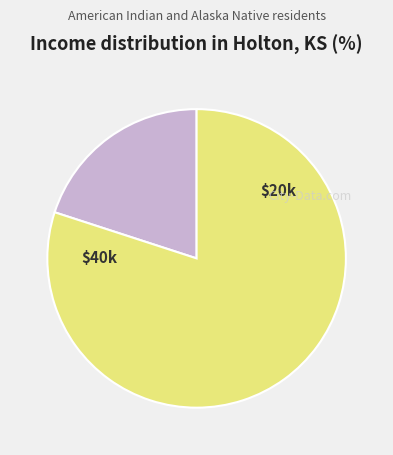

Is there a majority slice in this chart?

Yes